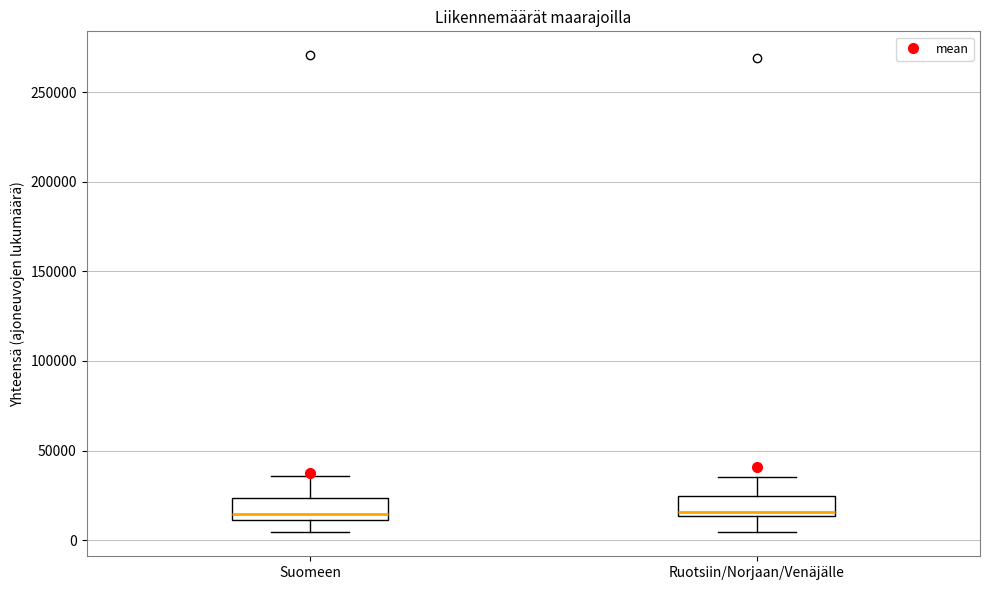

Where is the upper edge of the box for Ruotsiin/Norjaan/Venäjälle on the y-axis? The values are not printed on the chart, so give them approximately, as read against the axis.

25000